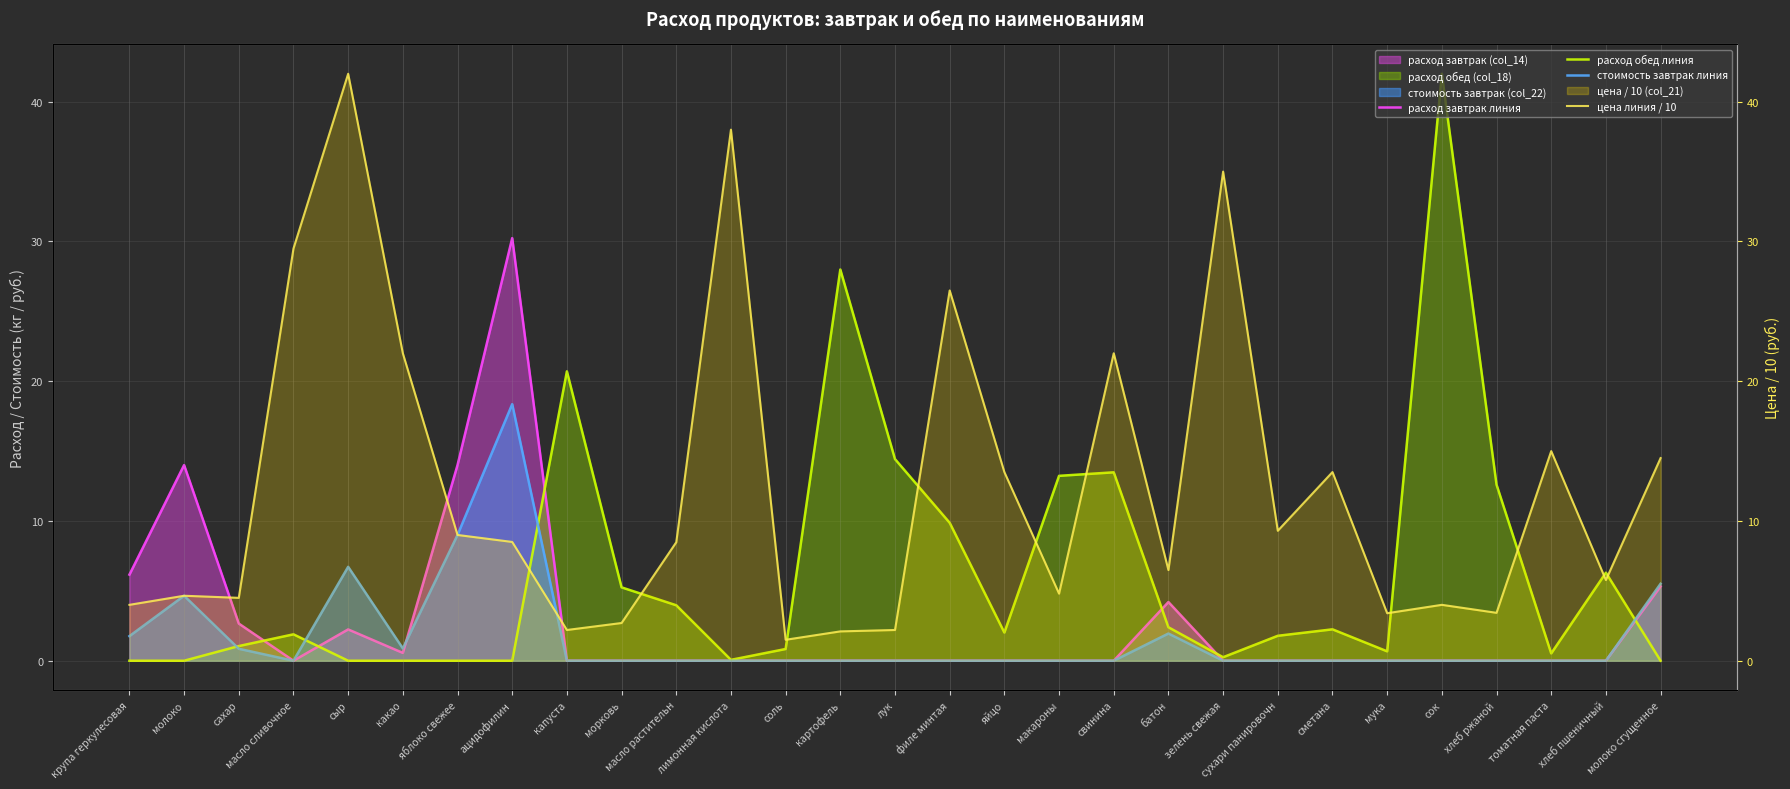

Which series ends up on top after the final intersection of расход обед линия and цена линия / 10?

цена линия / 10